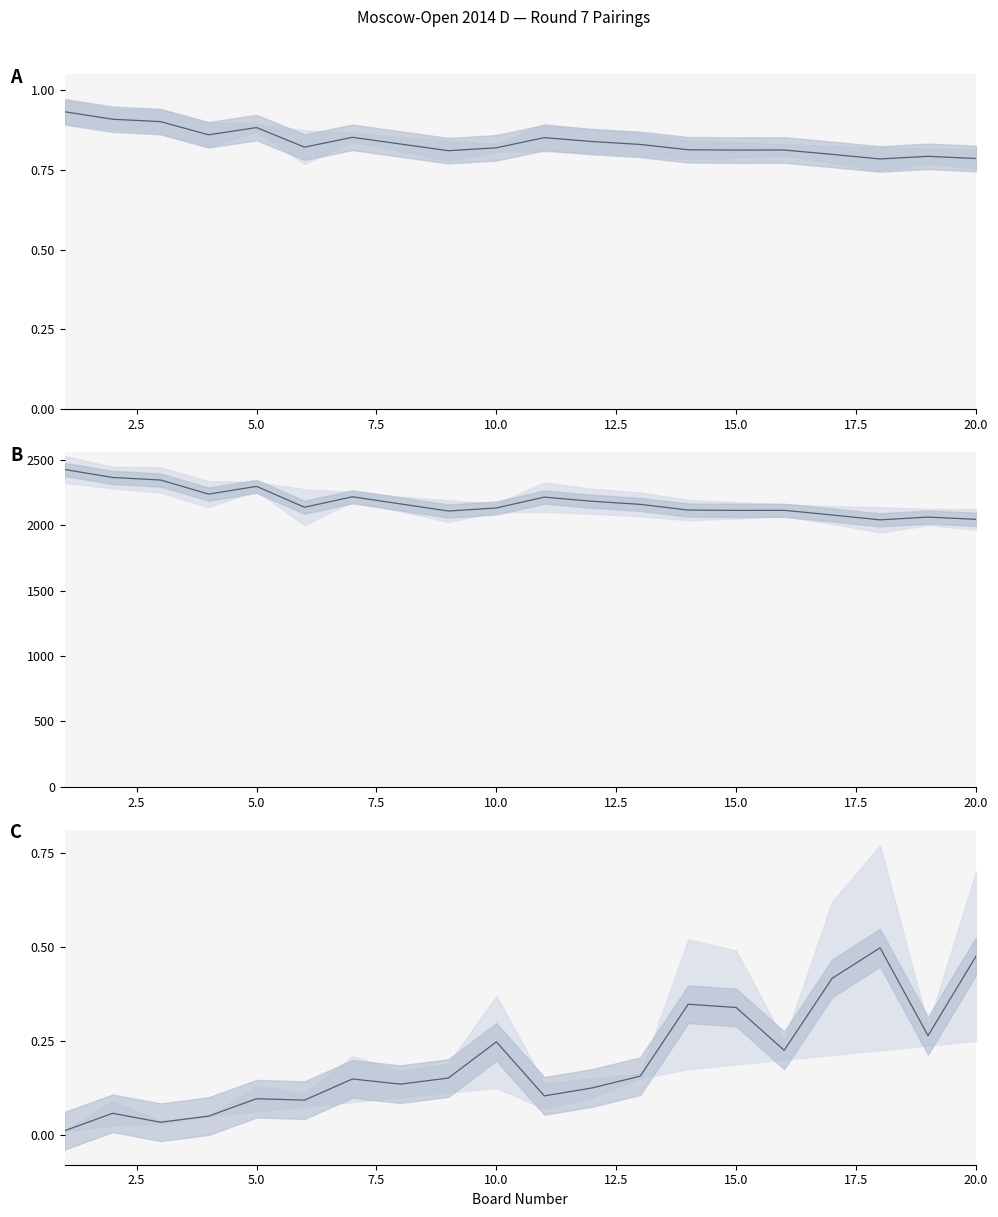

What is the value of the Black Rating (Рейт) point at the 5th from the left?

2262